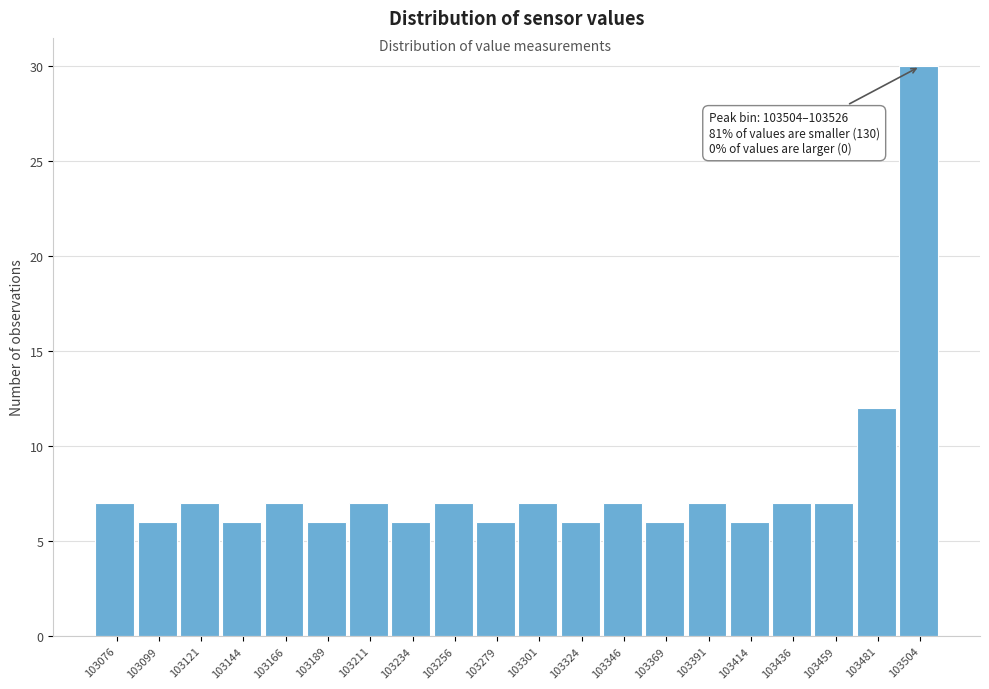

Reading right to left, list all the values displayed in this chart.

103504=30	103481=12	103459=7	103436=7	103414=6	103391=7	103369=6	103346=7	103324=6	103301=7	103279=6	103256=7	103234=6	103211=7	103189=6	103166=7	103144=6	103121=7	103099=6	103076=7